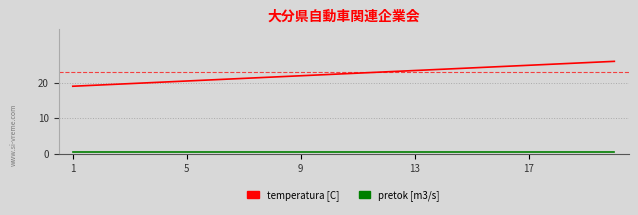

Which series has the largest range (max minus min)?

temperatura [C]